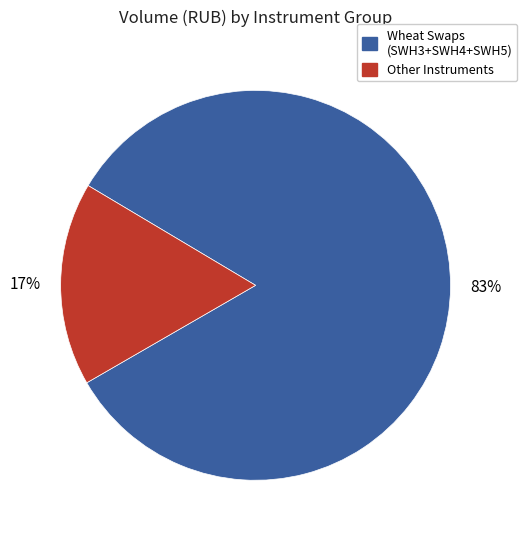

Is there any slice that represents more than half of the pie?

Yes